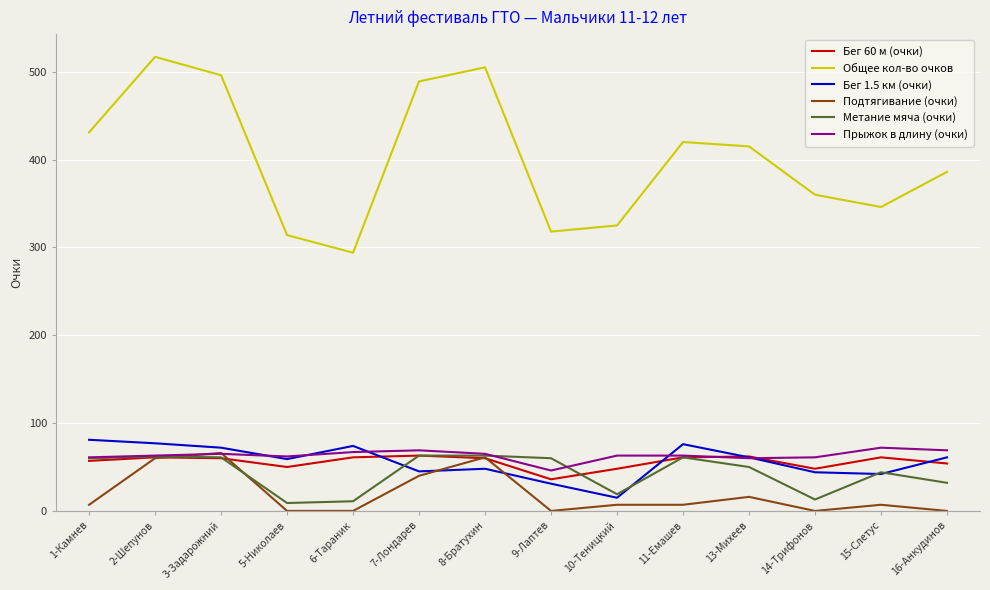

At which label does Прыжок в длину (очки) reach its minimum?

9-Лаптев